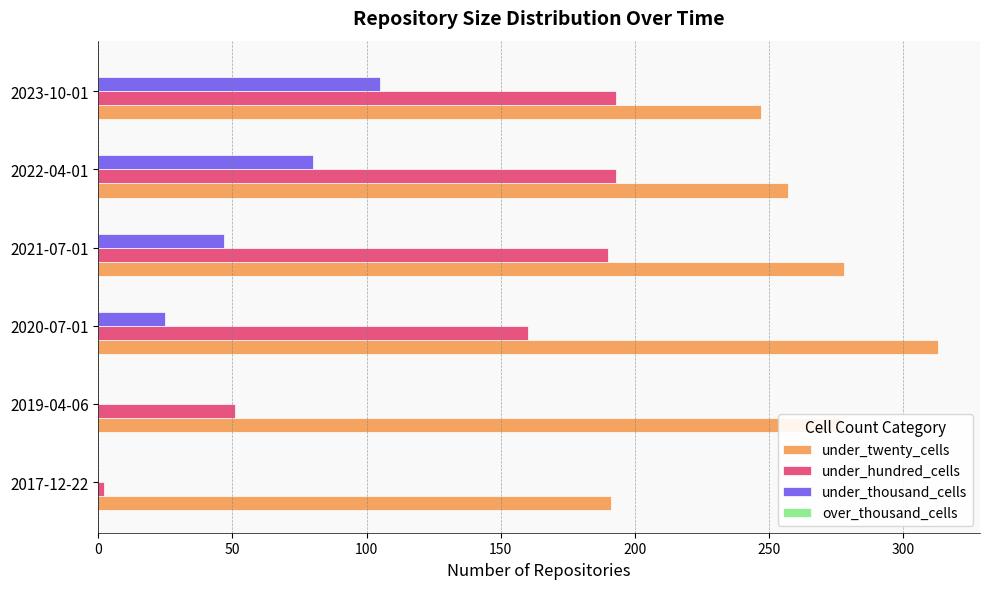

What is the sum of all under_hundred_cells values?

789